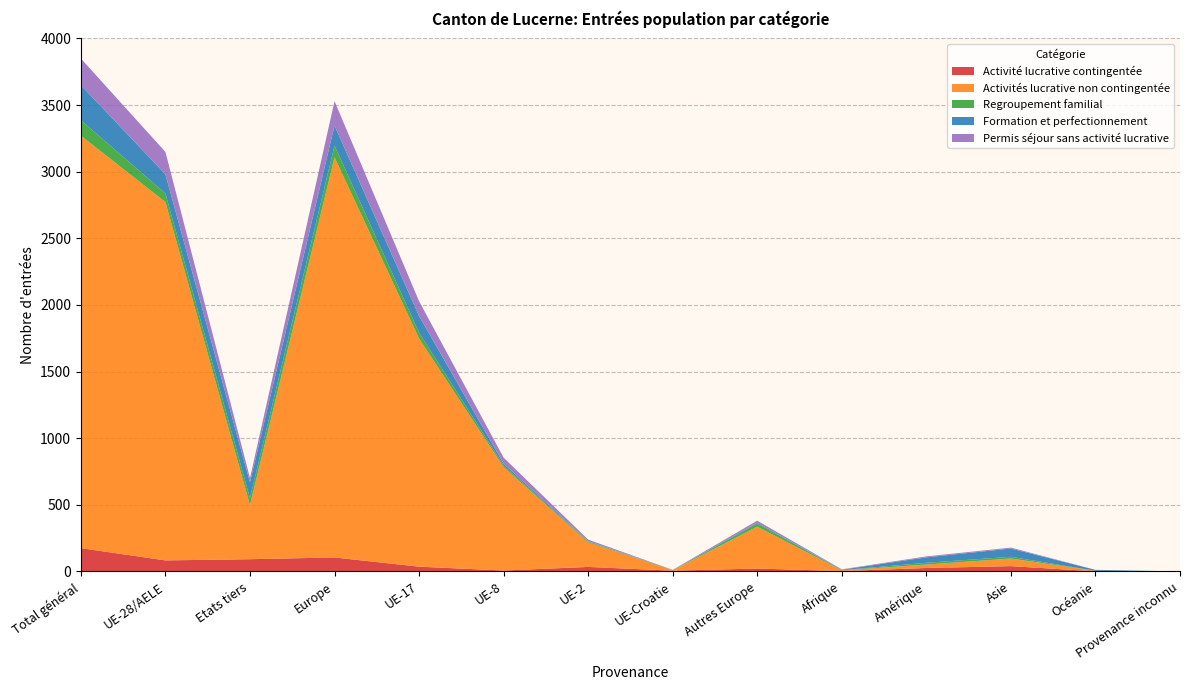

Reading right to left, extract all data points from this chart.

Activité lucrative contingentée: 0	1	40	26	3	22	6	34	7	36	105	92	83	175
Activités lucrative non contingentée: 0	4	57	26	5	314	4	185	776	1712	3003	406	2689	3095
Regroupement familial: 0	0	13	13	2	24	0	6	12	44	88	52	64	116
Formation et perfectionnement: 0	7	62	41	3	6	1	3	14	125	150	119	144	263
Permis séjour sans activité lucrative: 0	0	7	7	3	15	1	11	45	111	183	32	168	200